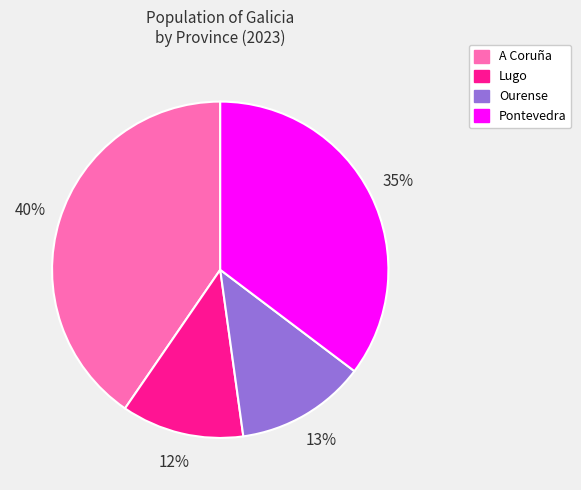

True or false: Pontevedra accounts for 23% of the total.

False